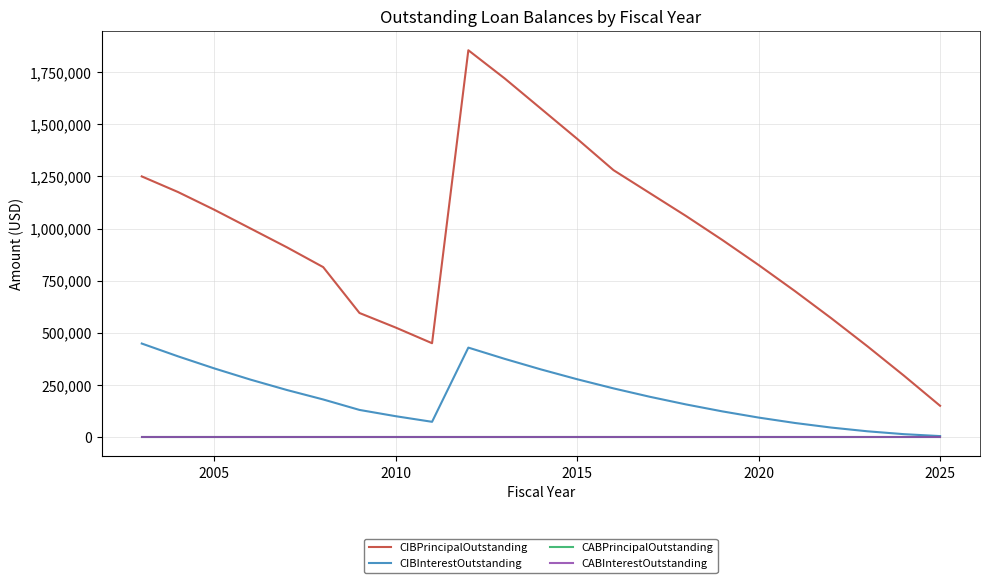

In CIBPrincipalOutstanding, how many points are lower than both neighbors (excluding endpoints)?

1